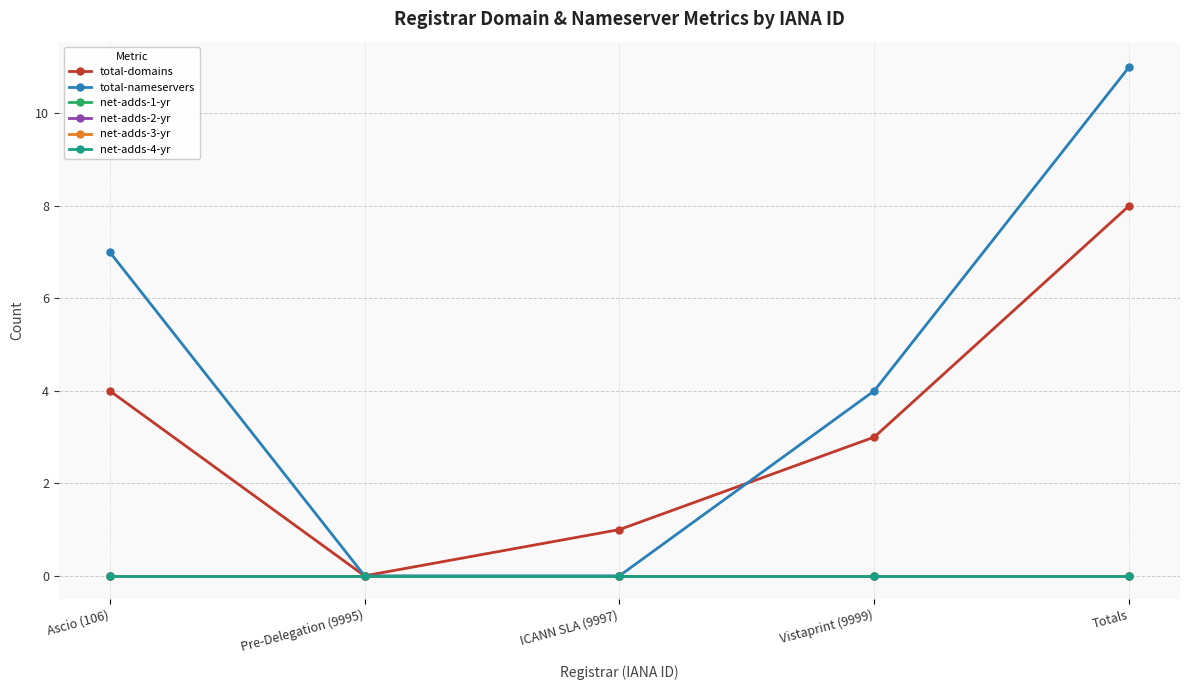

Does the chart have visible grid lines?

Yes